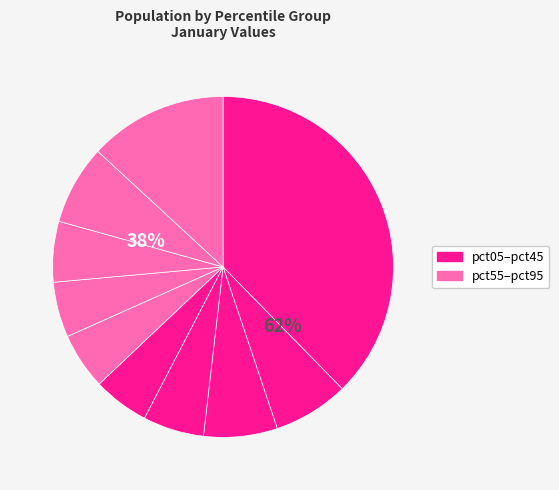

Is pct55 the majority of the pie?

No